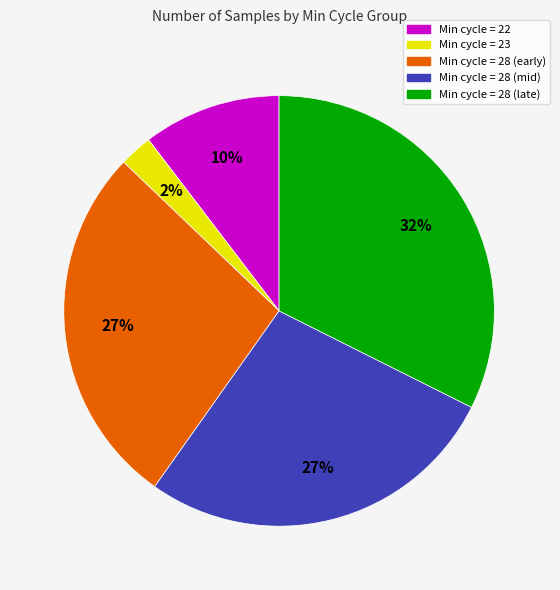

To the nearest percent, what is the average slice percentage?

20%